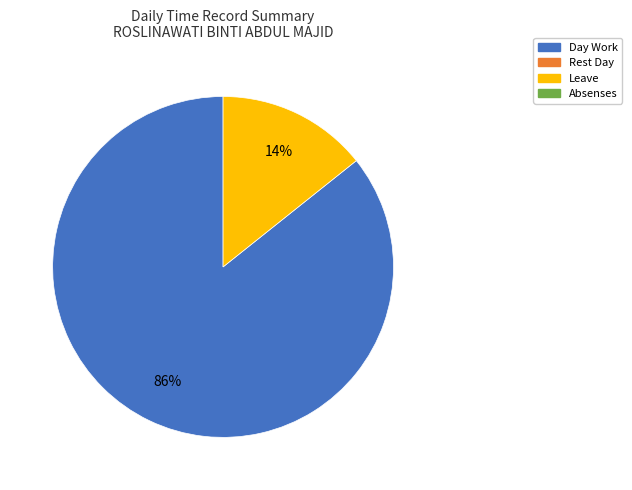

Is there a majority slice in this chart?

Yes